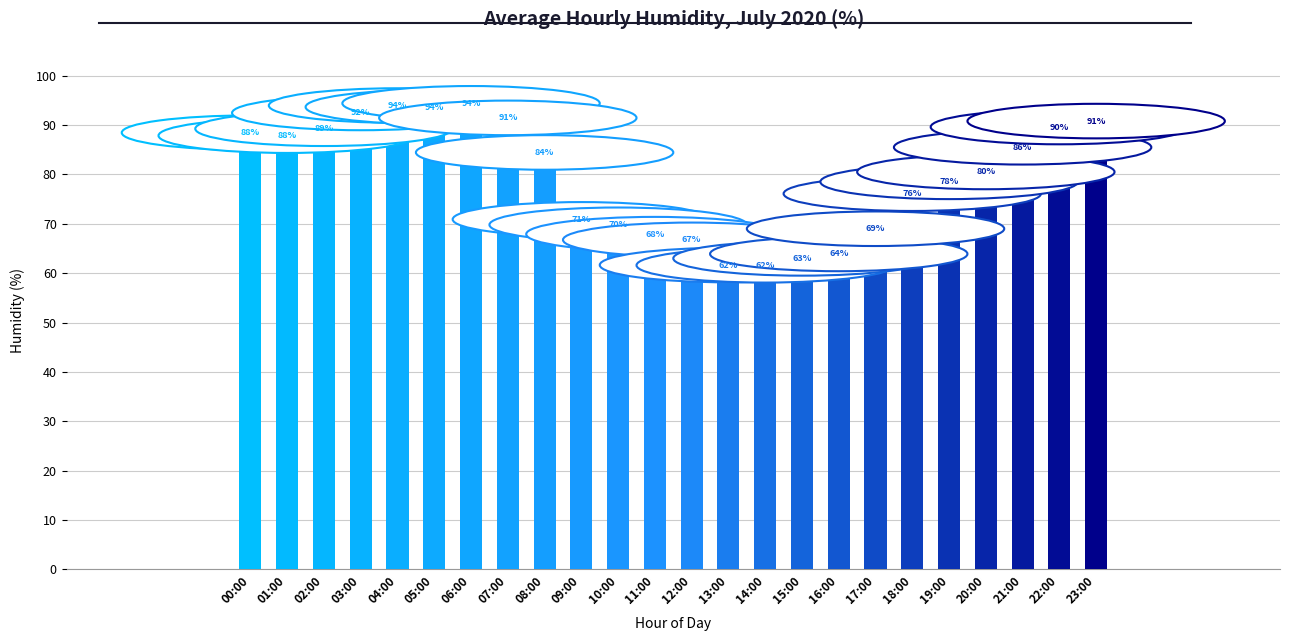

What is the maximum value shown in the chart?

94.4